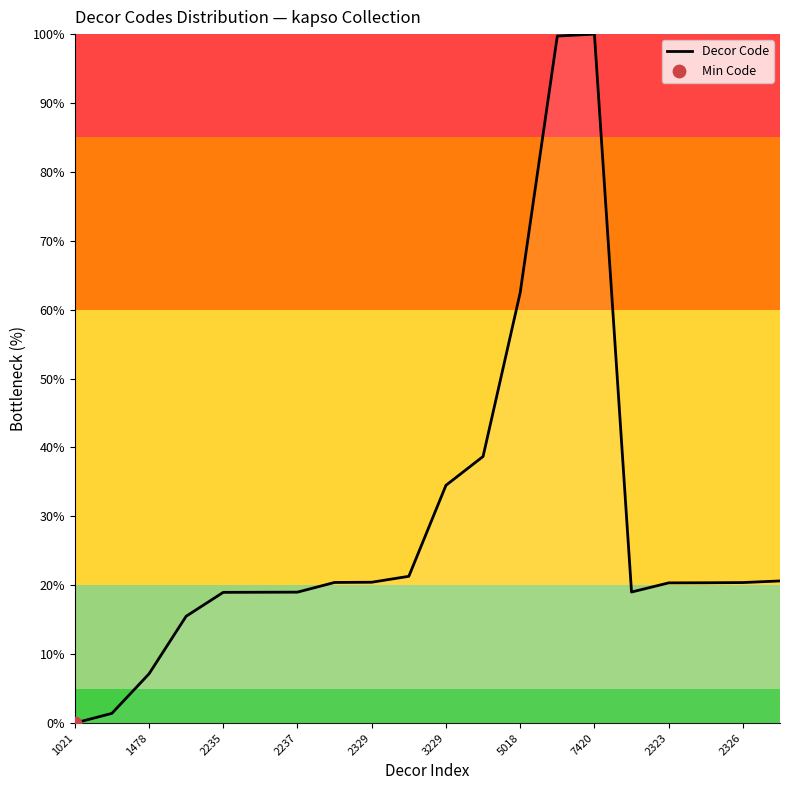

What is the maximum value shown in the chart?

100.0